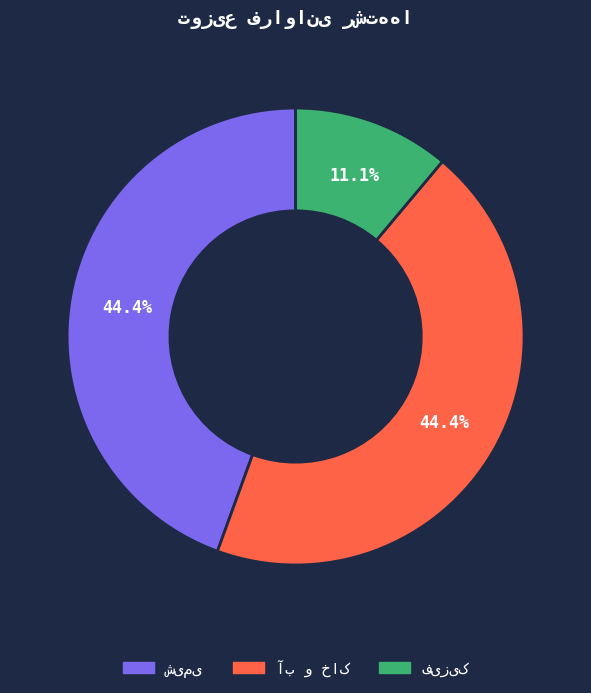

What is the change in value from آب و خاک to فیزیک?

-3